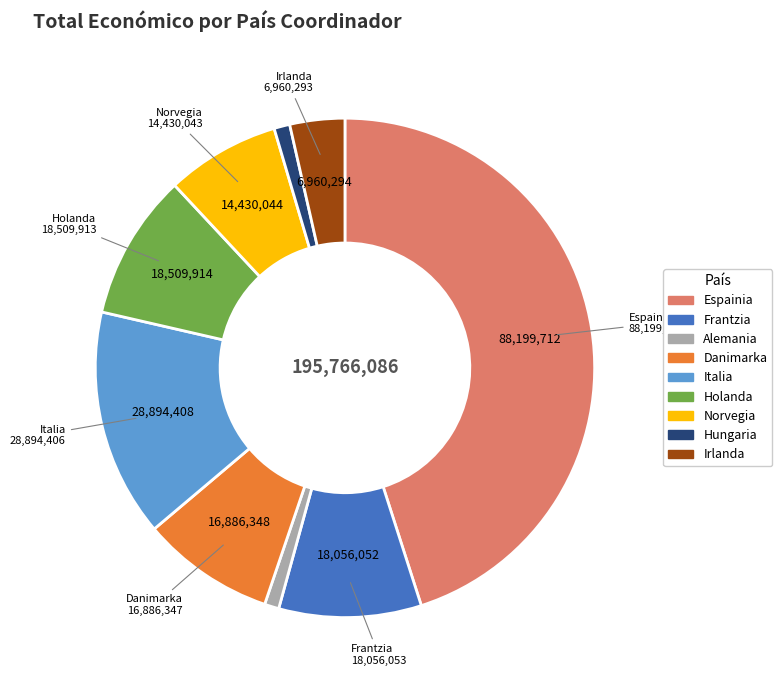

Which slice is the largest?

Espainia